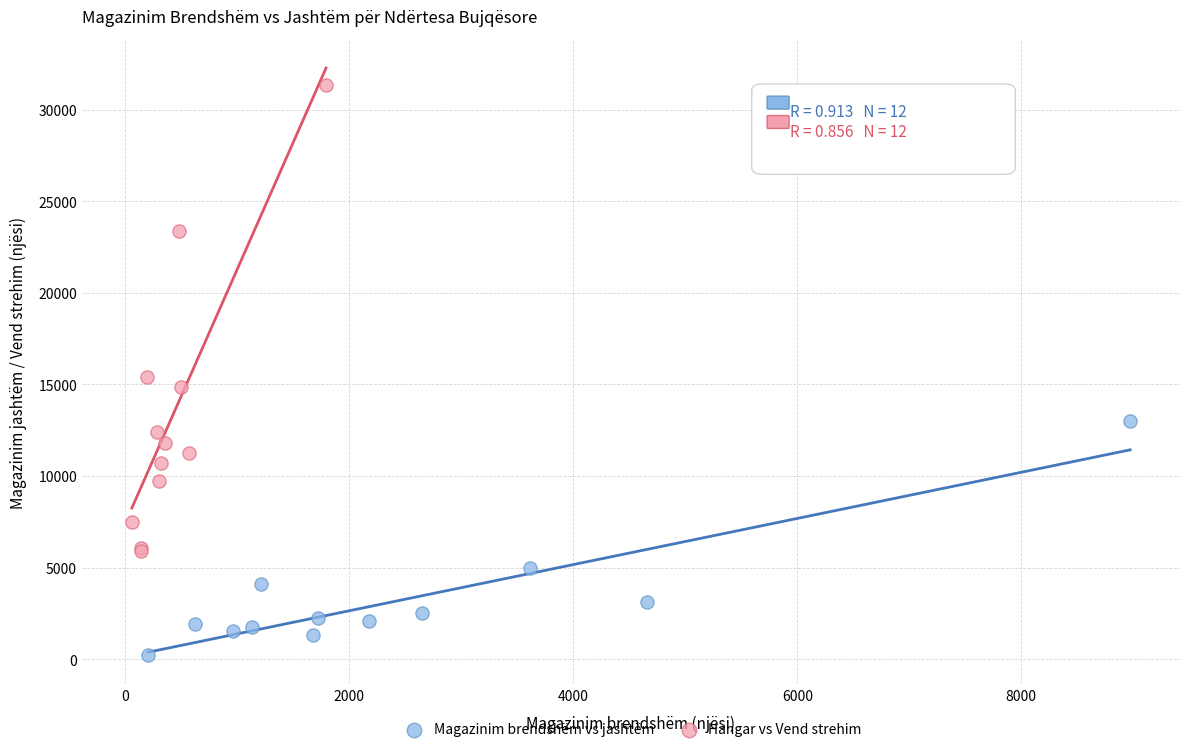

Which series contains the lowest Y value?

Magazinim brendshëm vs jashtëm